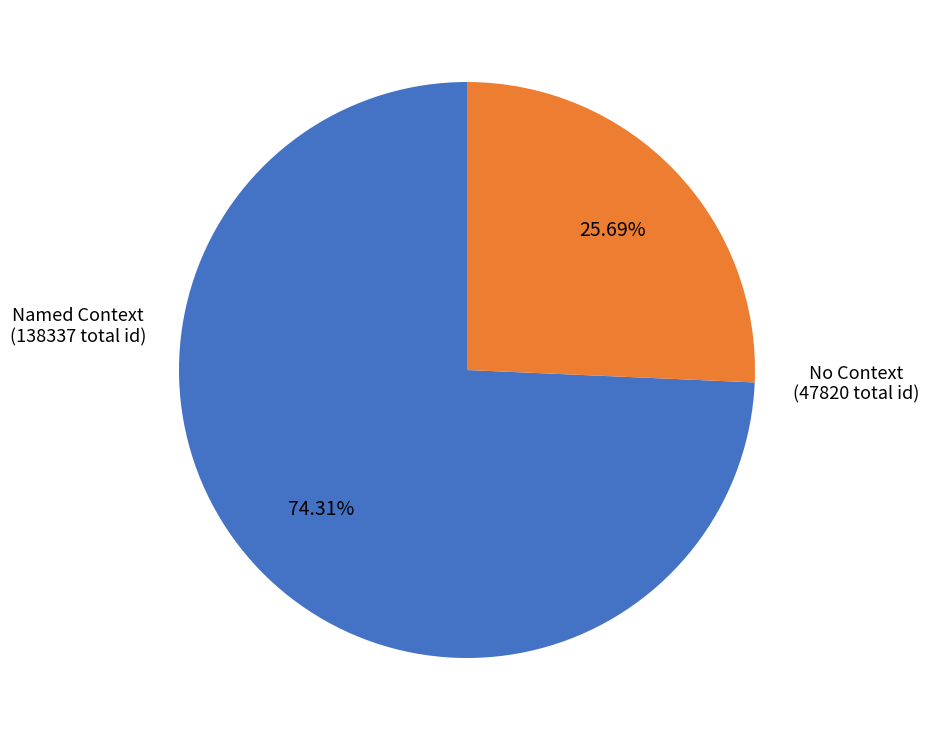

Rank the categories by value from lowest to highest.

No Context (47820 total id), Named Context (138337 total id)